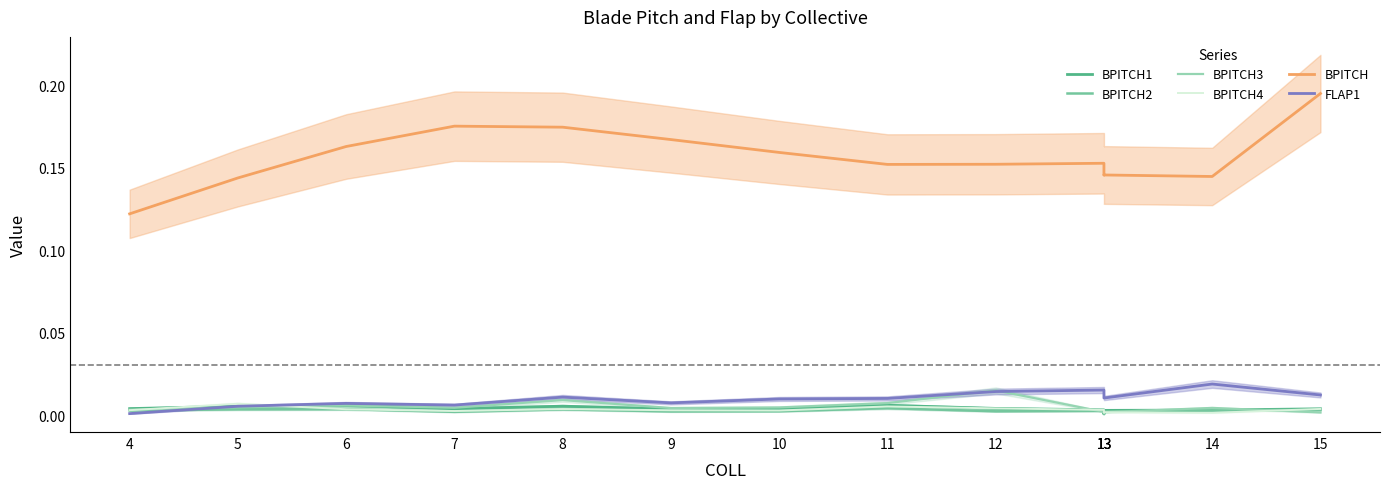

True or false: BPITCH has a value of 0.0 at 8.

False